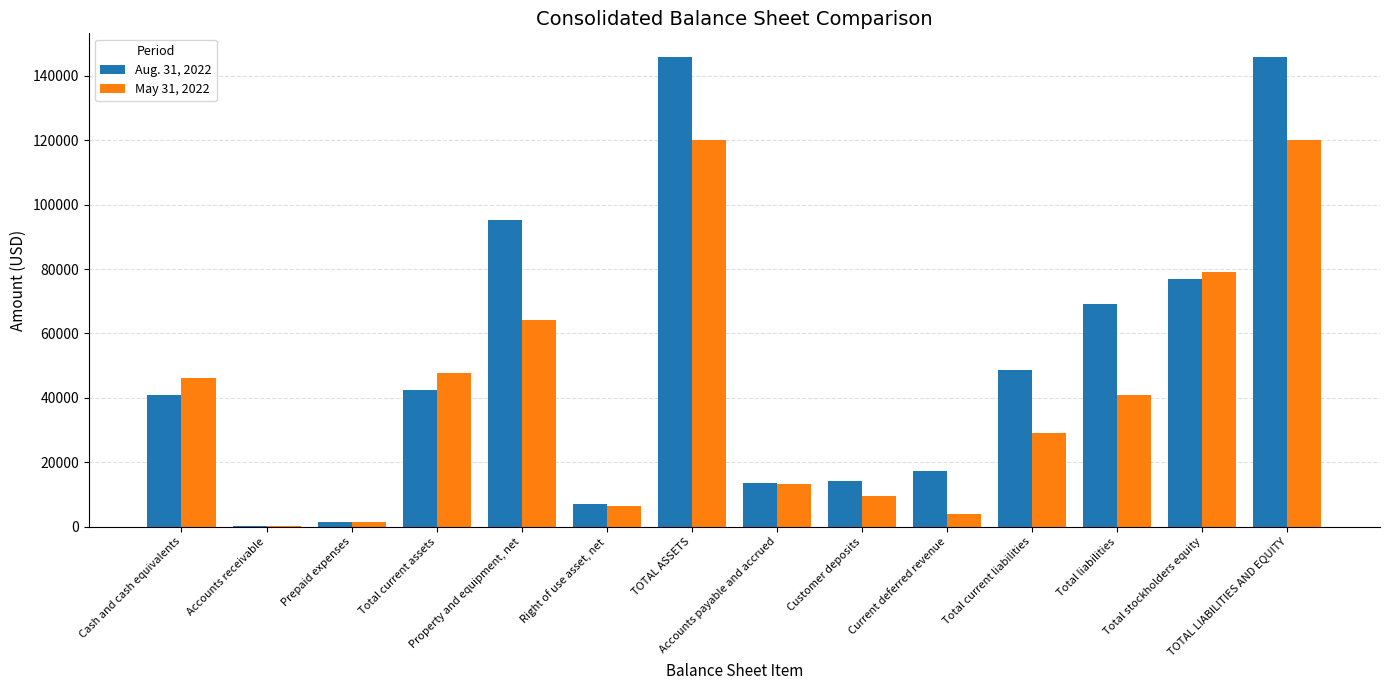

Reading left to right, list all the values displayed in this chart.

Aug. 31, 2022: 40830	50	1500	42380	95095	6995	145920	13456	14111	17142	48667	69019	76901	145920
May 31, 2022: 46299	227	1336	47862	64260	6408	119980	13260	9524	3877	28998	40745	79235	119980